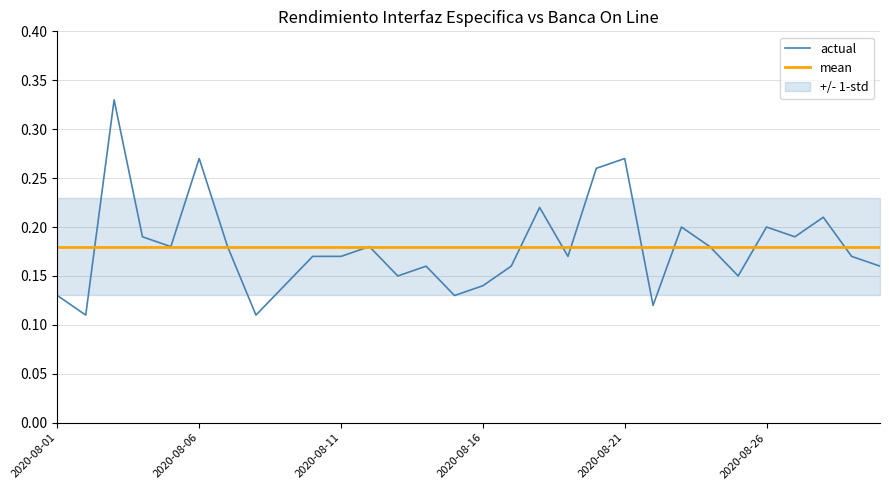

The actual series shows 0.2 at 2020-08-21. True or false?

False